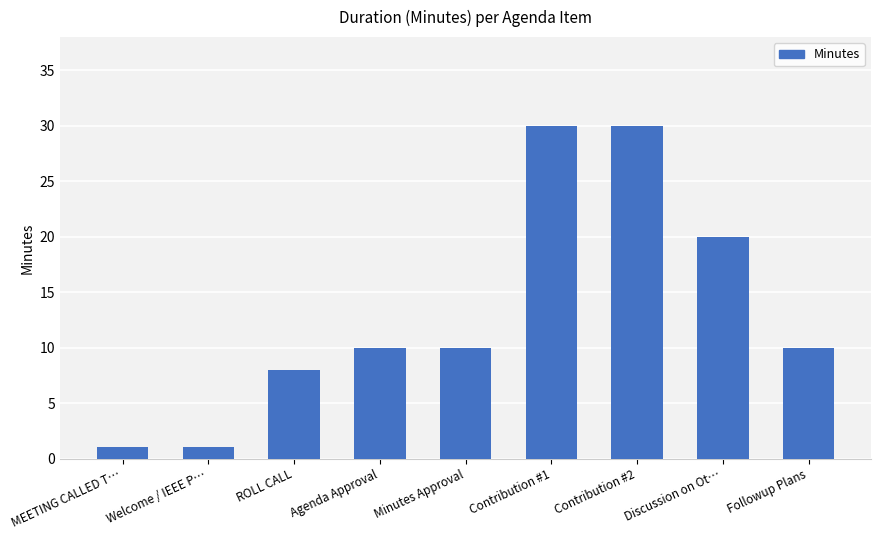

Count the number of categories in the chart.

9